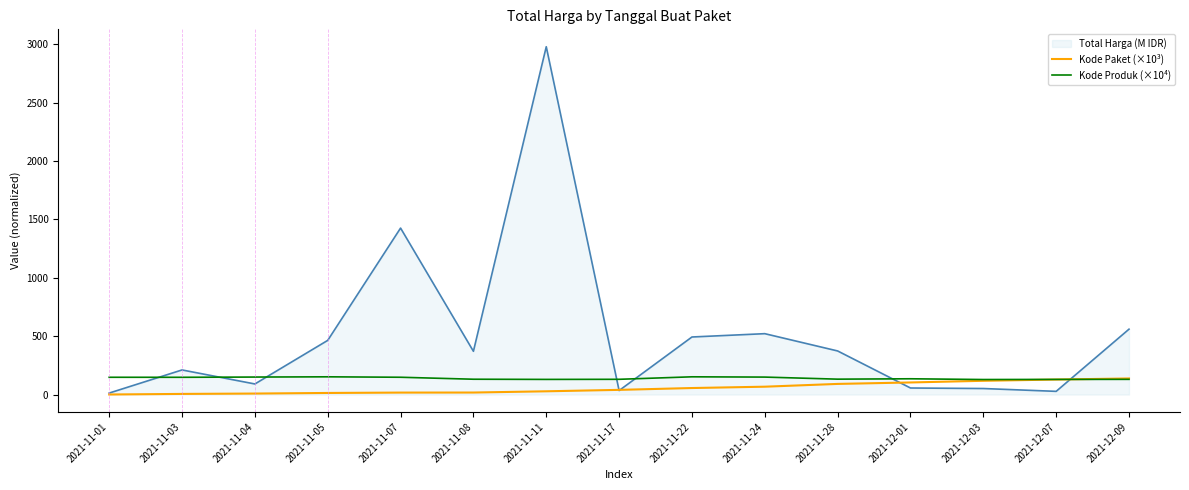

Which series ends up on top after the final intersection of Kode Paket (×10³) and Kode Produk (×10⁴)?

Kode Paket (×10³)